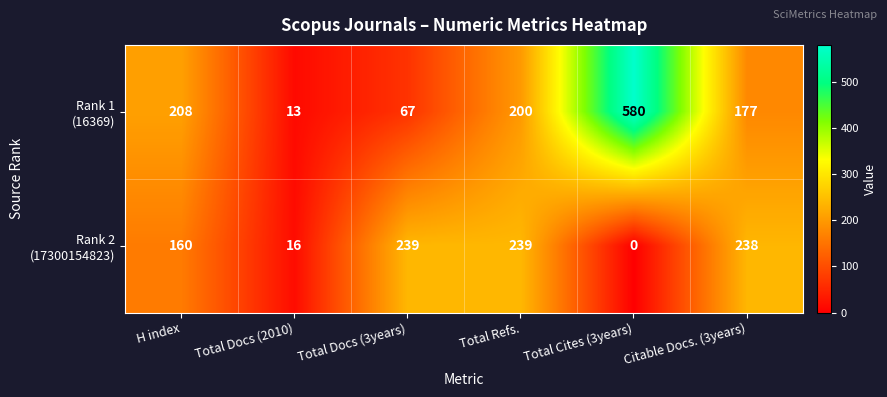

Count the number of data series in this chart.

2